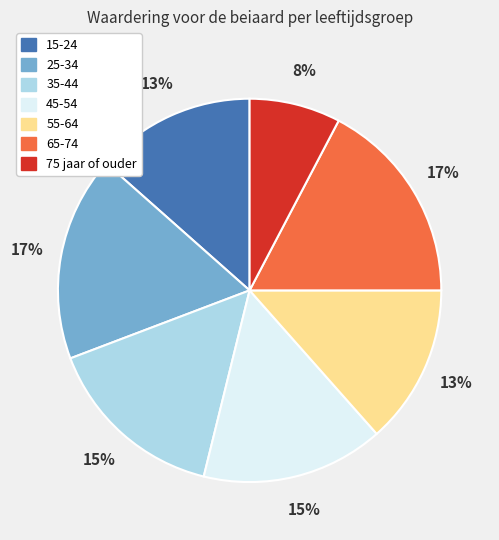

To the nearest percent, what is the difference between the 65-74 and 45-54 slice percentages?

2%